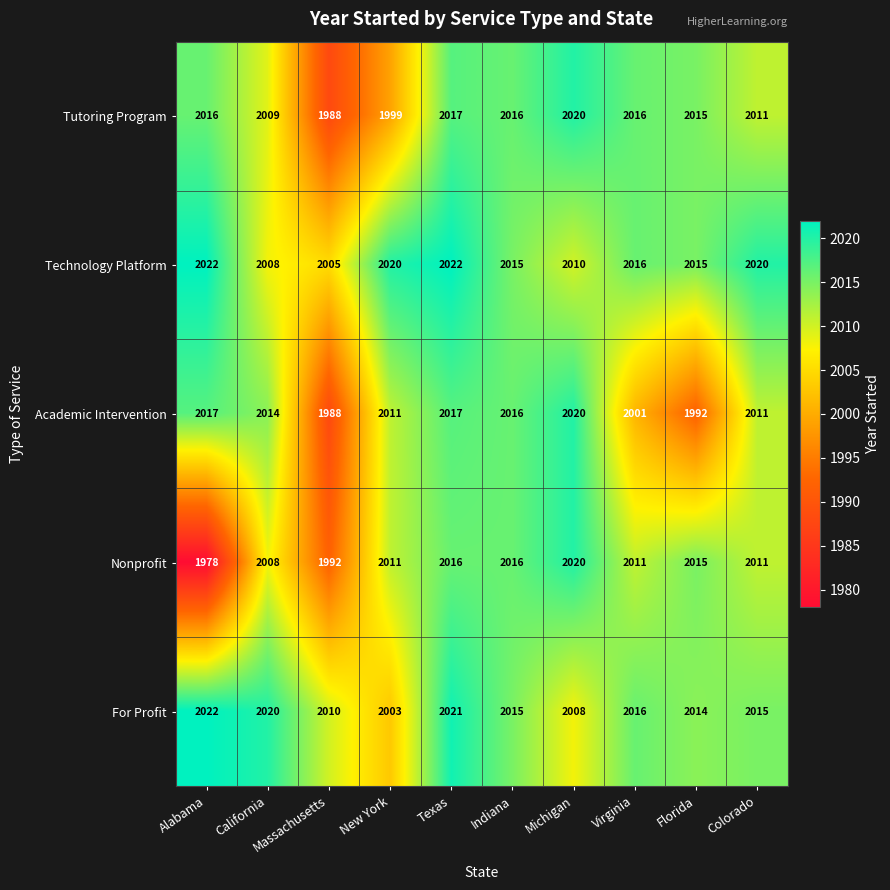

Which series has the widest spread of values?

Nonprofit